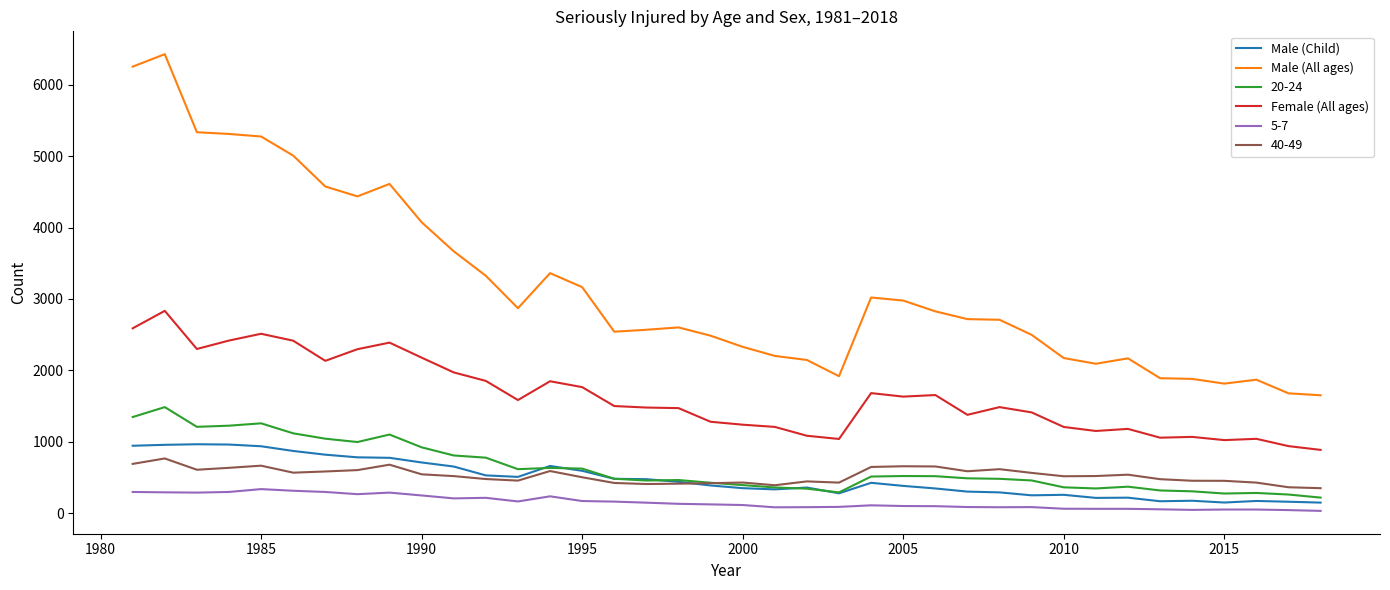

True or false: Male (All ages) and Male (Child) intersect in this chart.

False